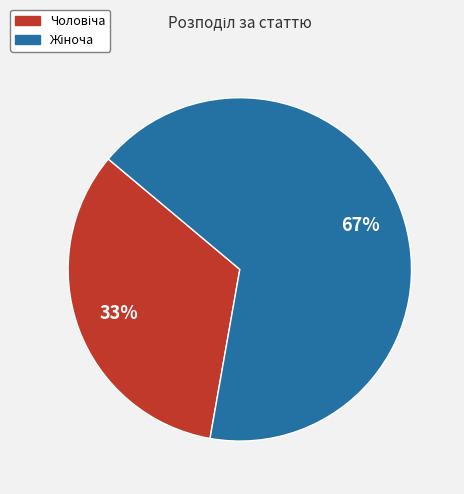

To the nearest percent, what is the average slice percentage?

50%